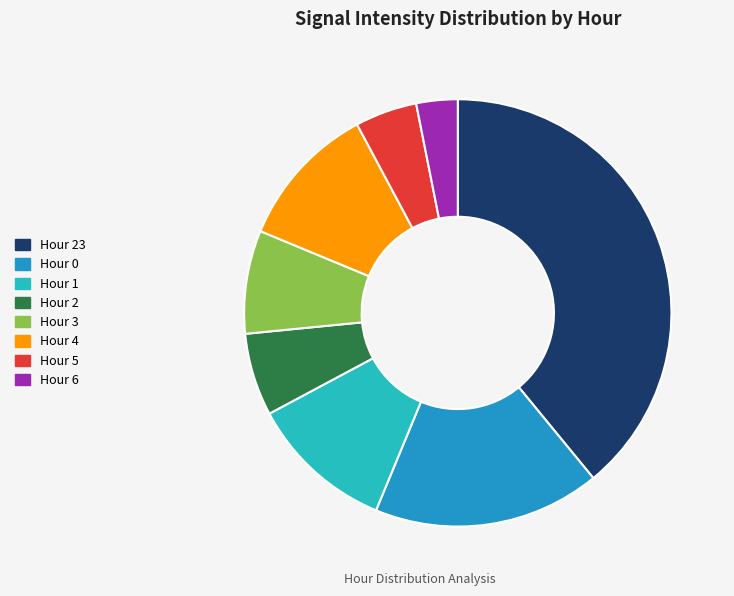

Is there a majority slice in this chart?

No